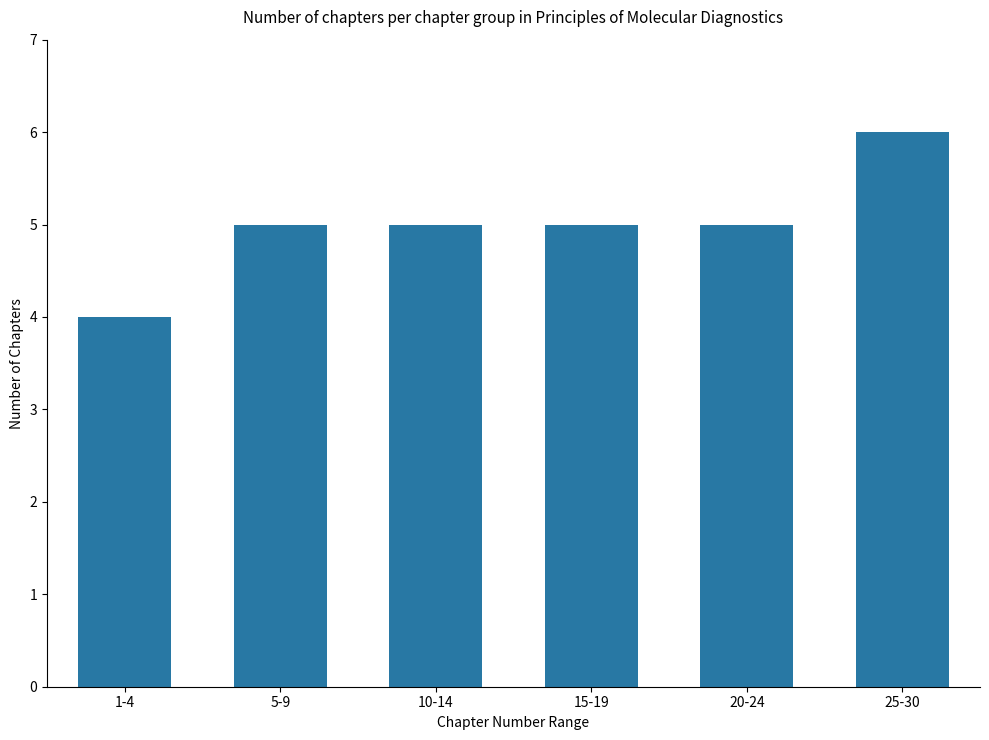

What is the minimum value shown in the chart?

4